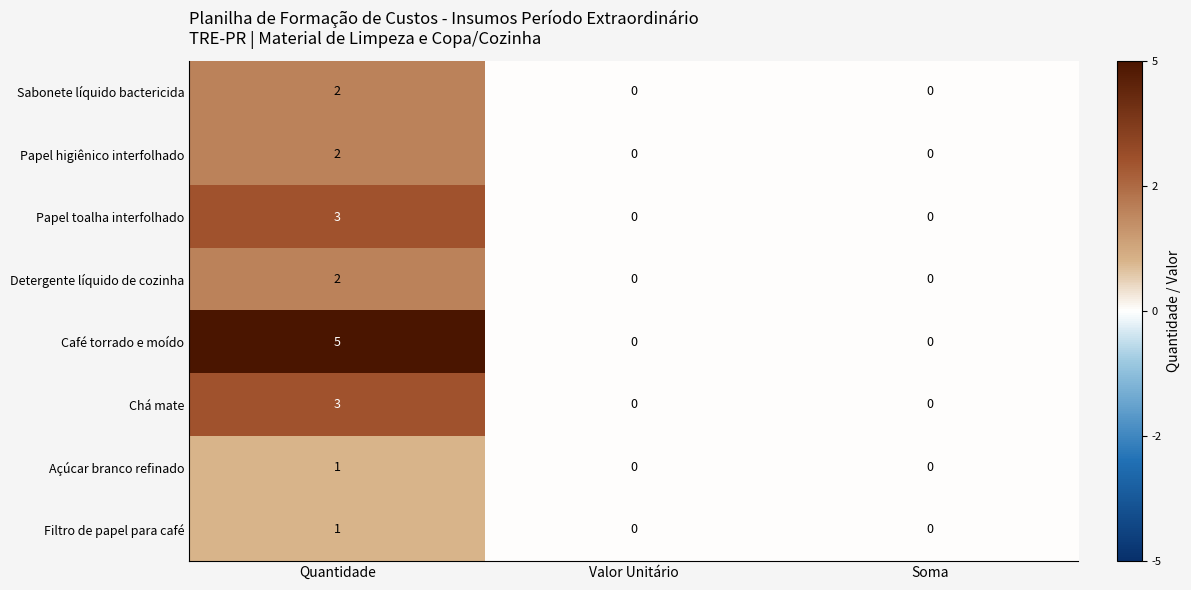

The Filtro de papel para café series shows 0 at Quantidade. True or false?

False